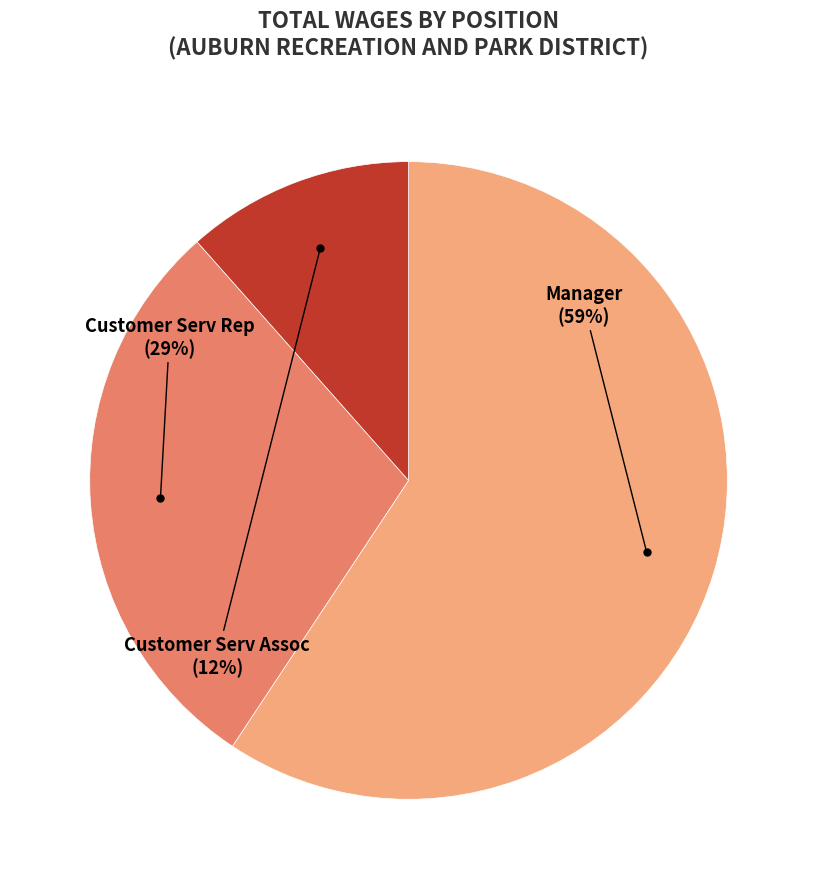

To the nearest percent, what is the average slice percentage?

33%